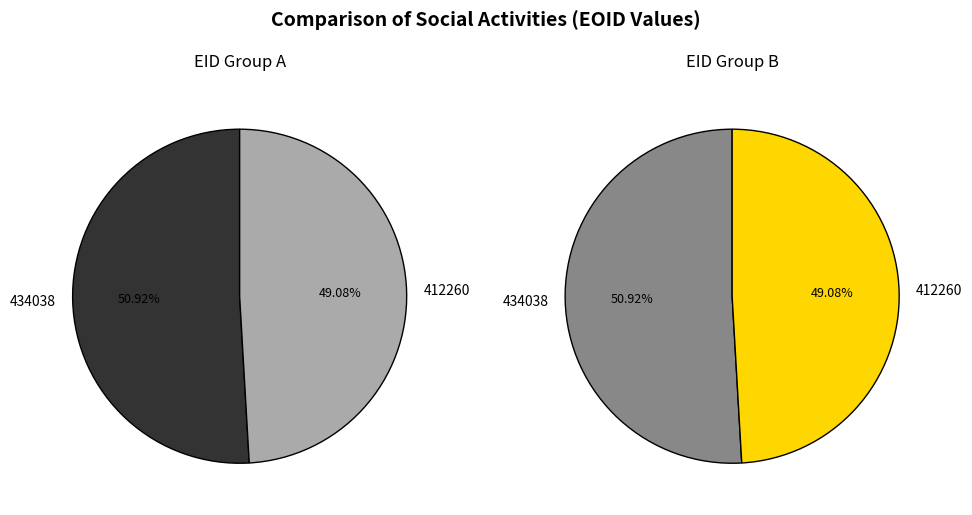

The 412260 slice represents 49% of the pie. True or false?

True